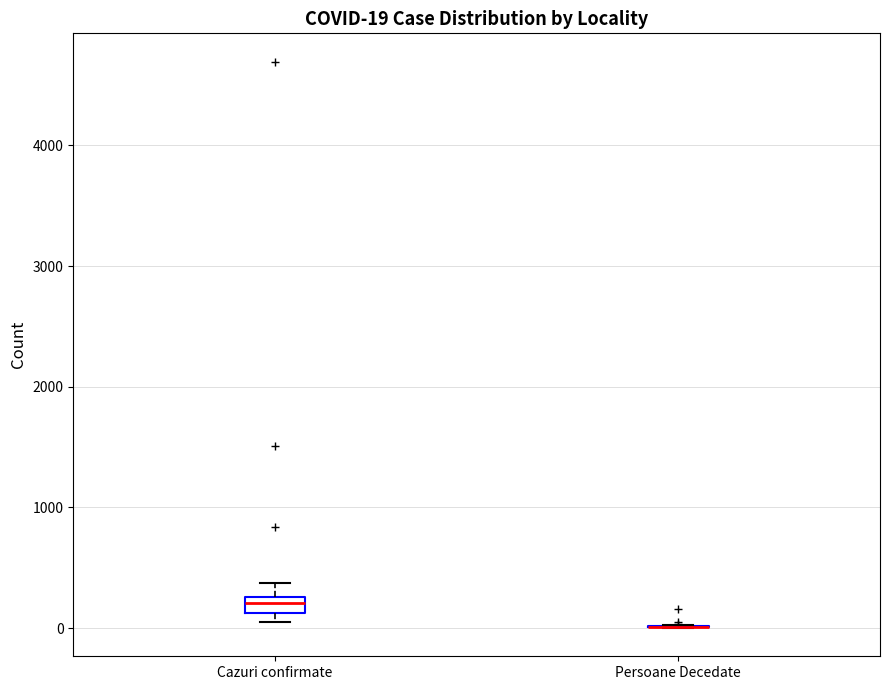

Which box is the tallest, from its lower edge to its upper edge?

Cazuri confirmate